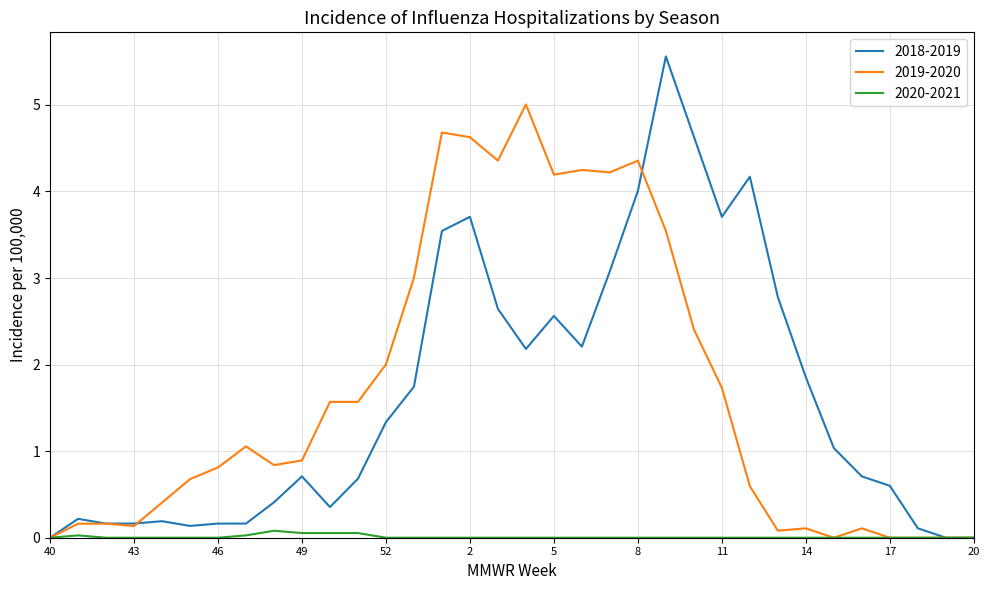

Count the number of data series in this chart.

3